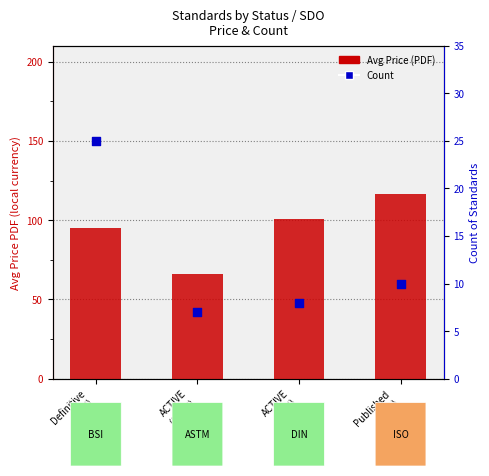

Which series has the largest total across all categories?

Avg Price (PDF)